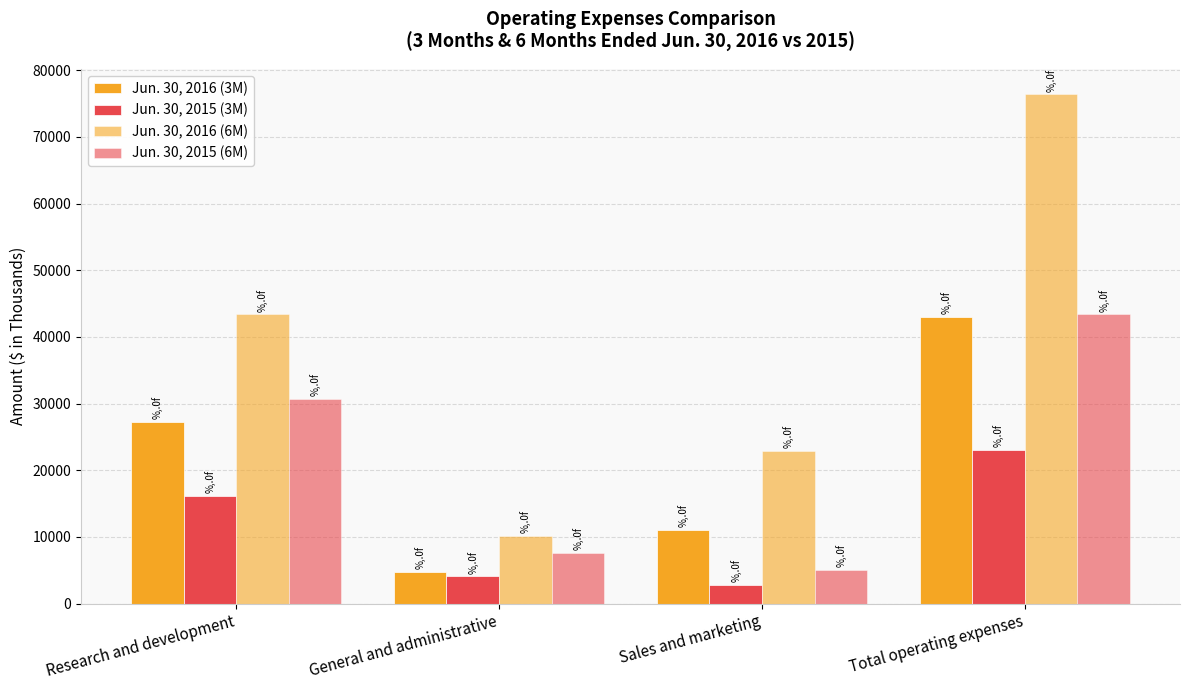

Is the value of Jun. 30, 2016 (3M) at Research and development greater than the value of Jun. 30, 2016 (6M) at Sales and marketing?

Yes